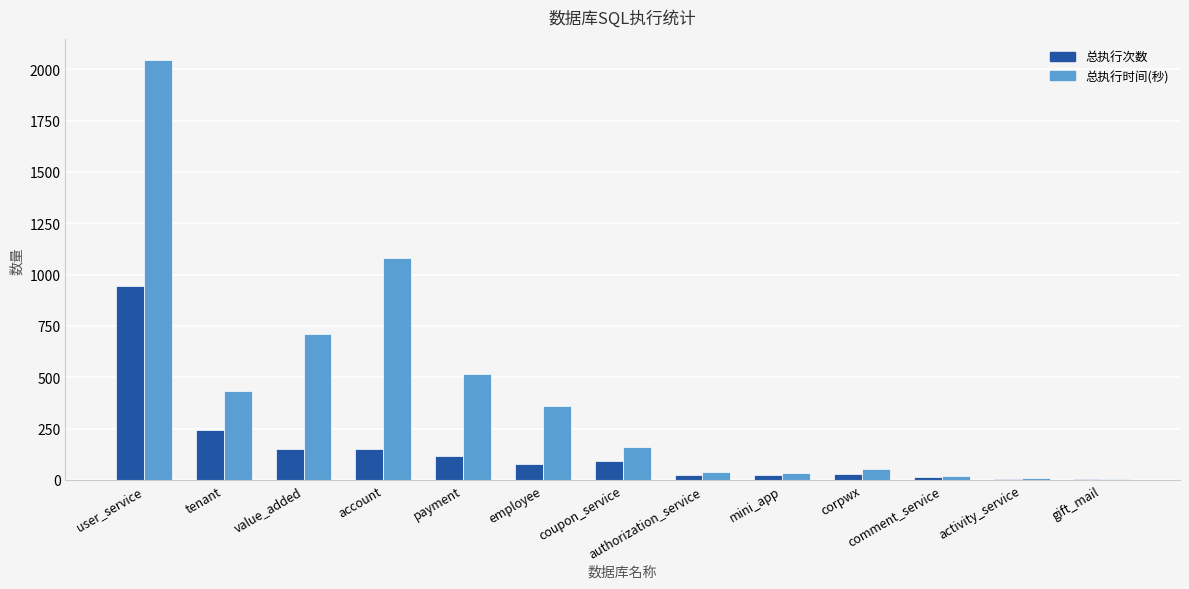

What is the maximum value for 总执行次数?

946